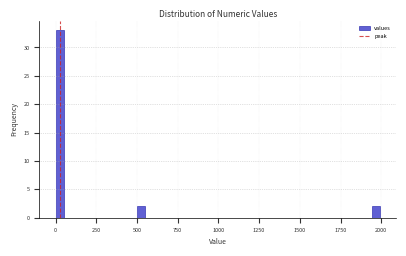

Read against the x-axis, roughly where is the centre of the tallest bar?

0